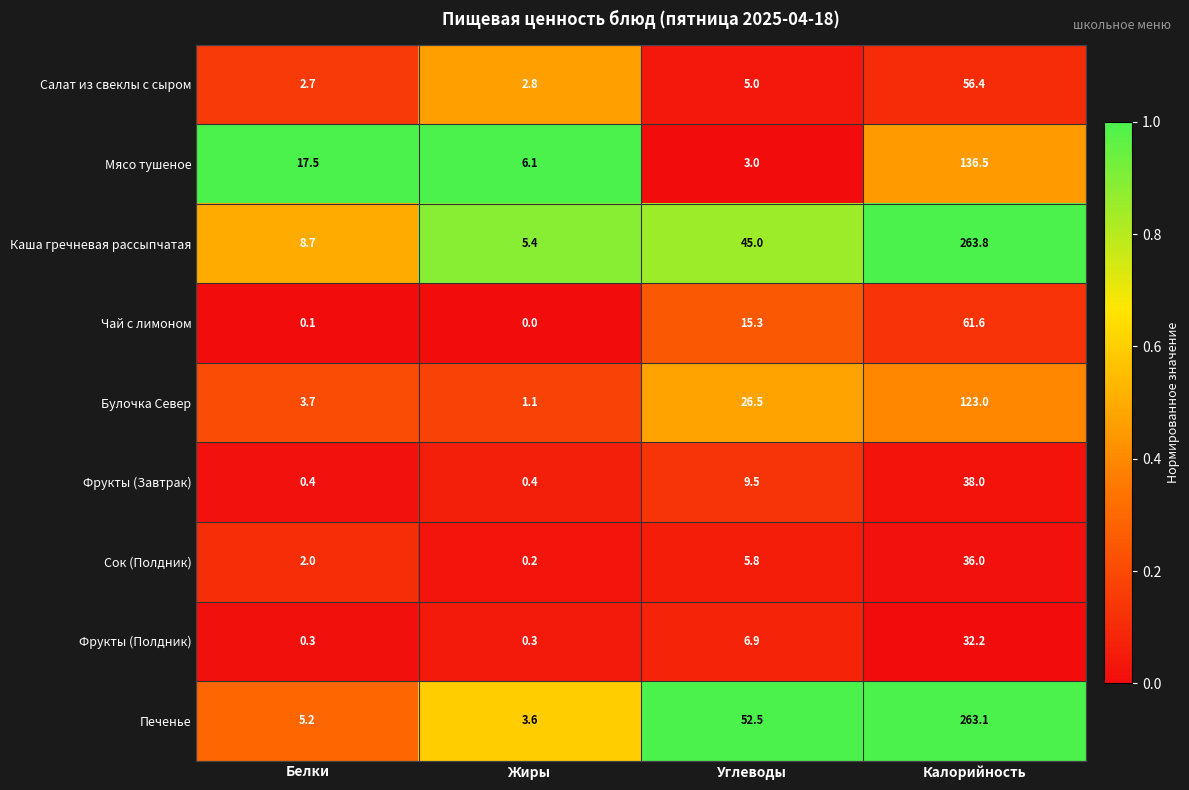

Which category has the highest value in the Салат из свеклы с сыром series?

Калорийность